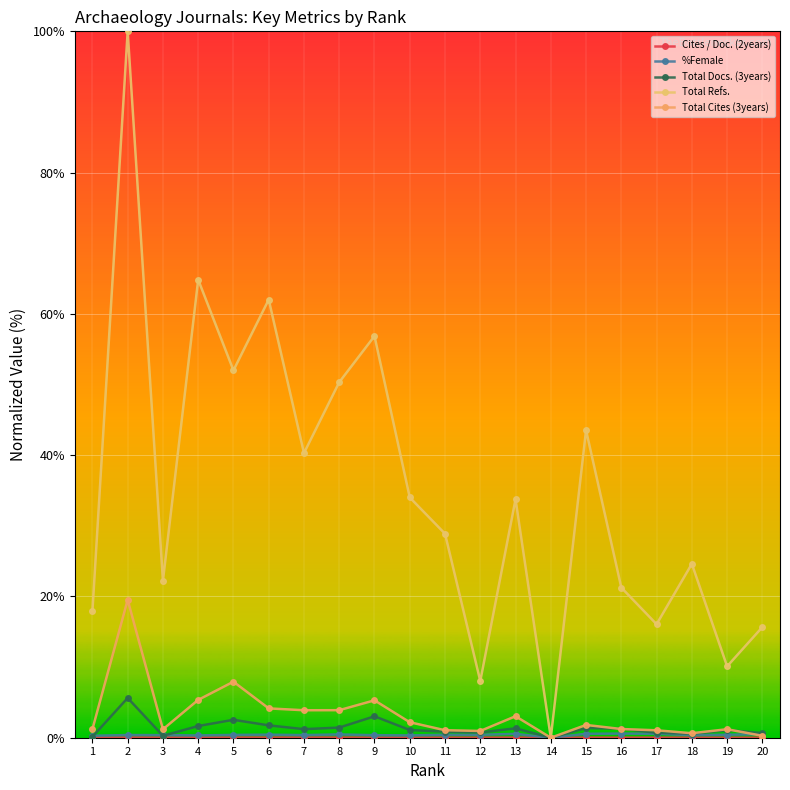

What is the sum of all Cites / Doc. (2years) values?

0.4